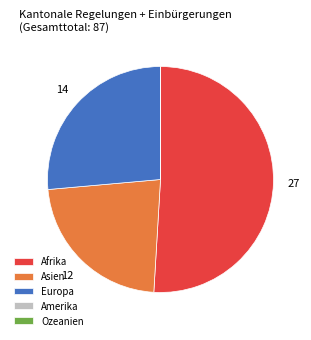

True or false: Afrika accounts for 65% of the total.

False